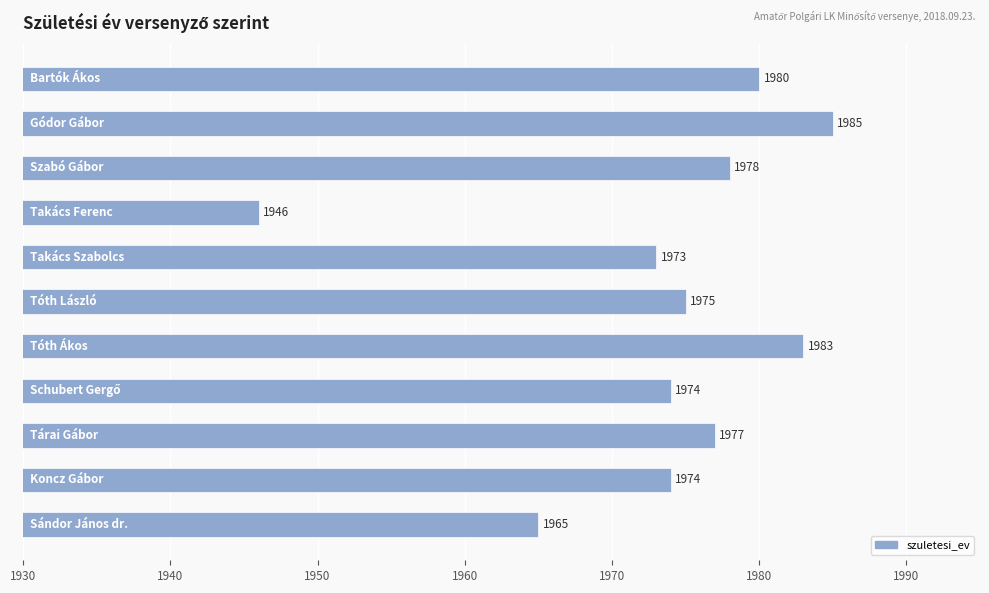

What is the average value?

1974